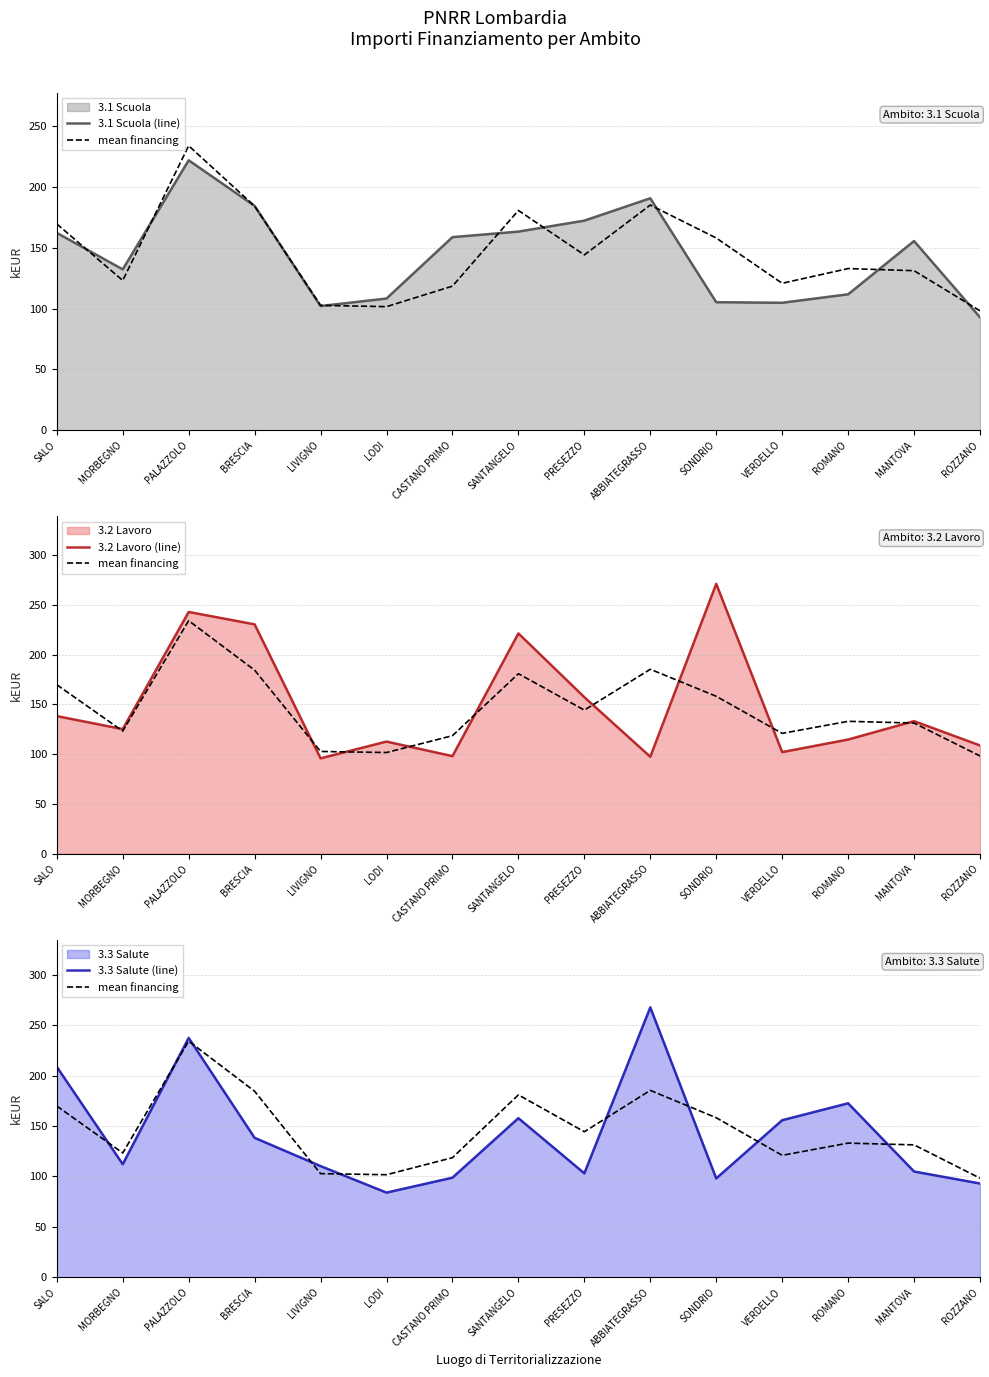

Is the value of 3.1 Scuola (line) at LIVIGNO greater than the value of mean financing at PRESEZZO?

No